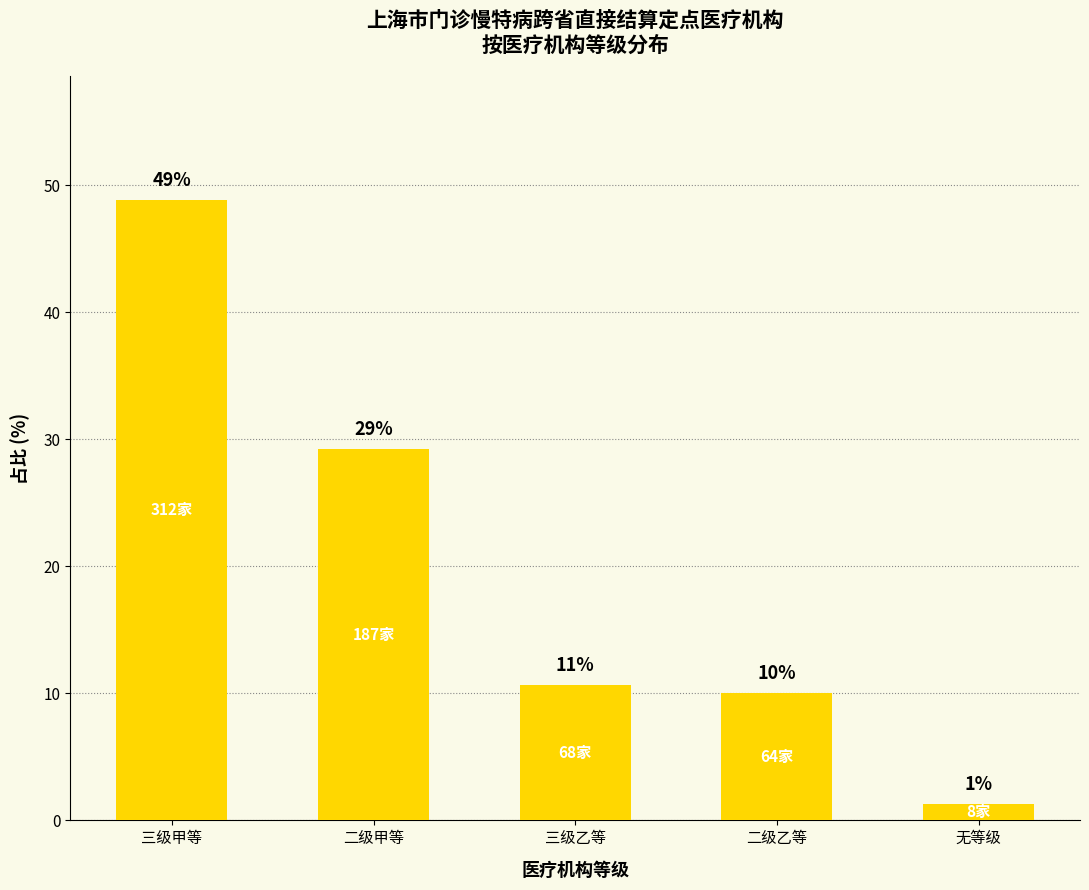

Is it true that the value at 二级乙等 is 10.0?

True